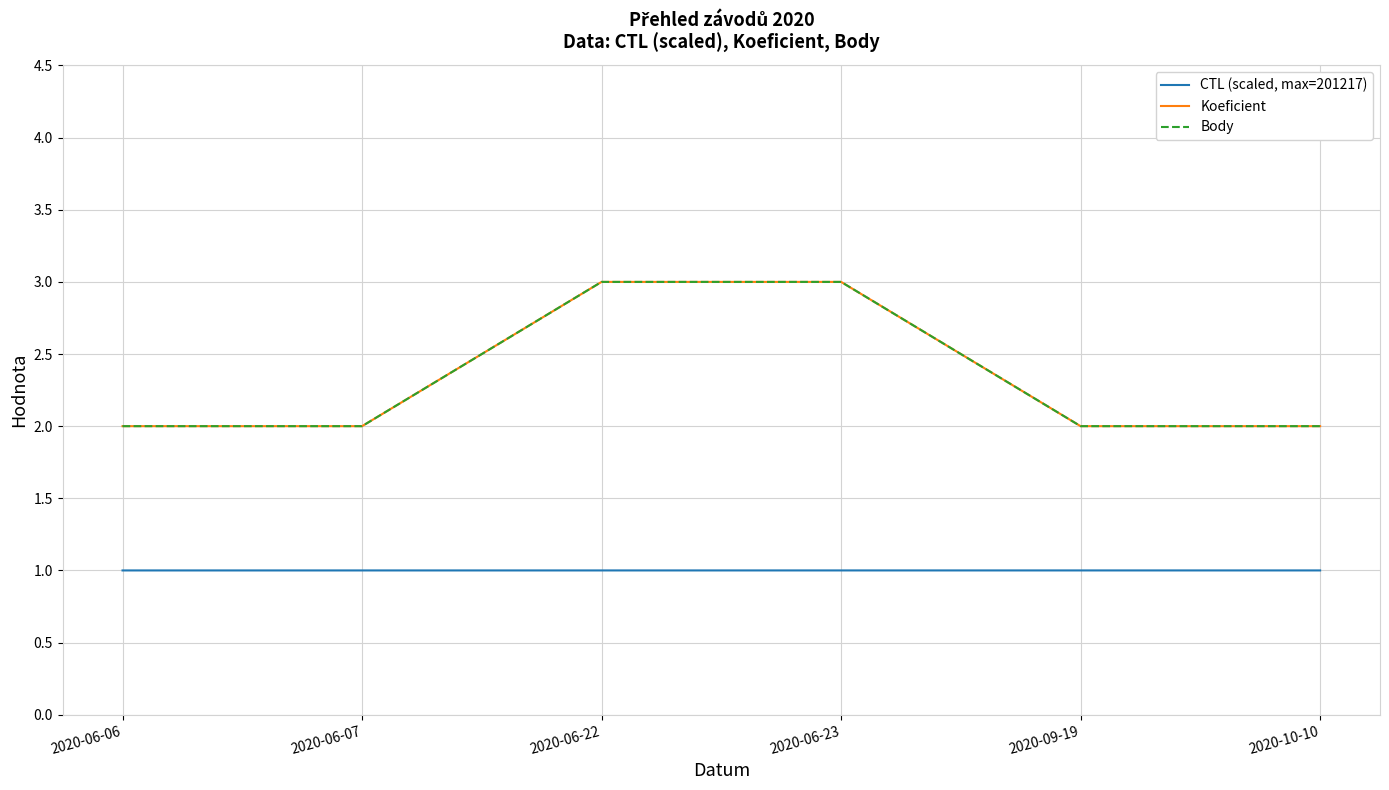

At how many categories does at least one series exceed 2?

2